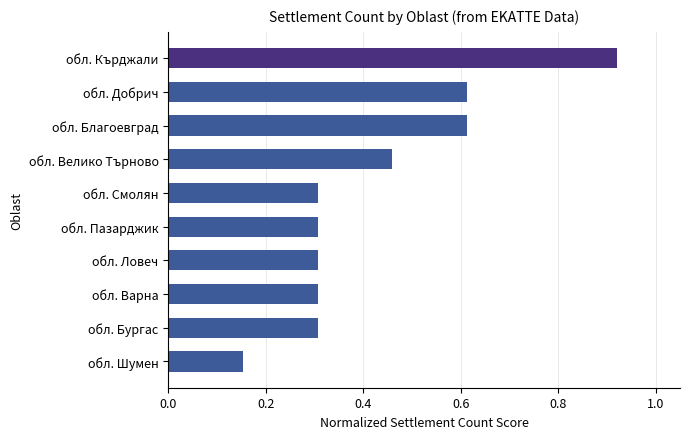

What is the difference between the second highest and second lowest values?

0.3